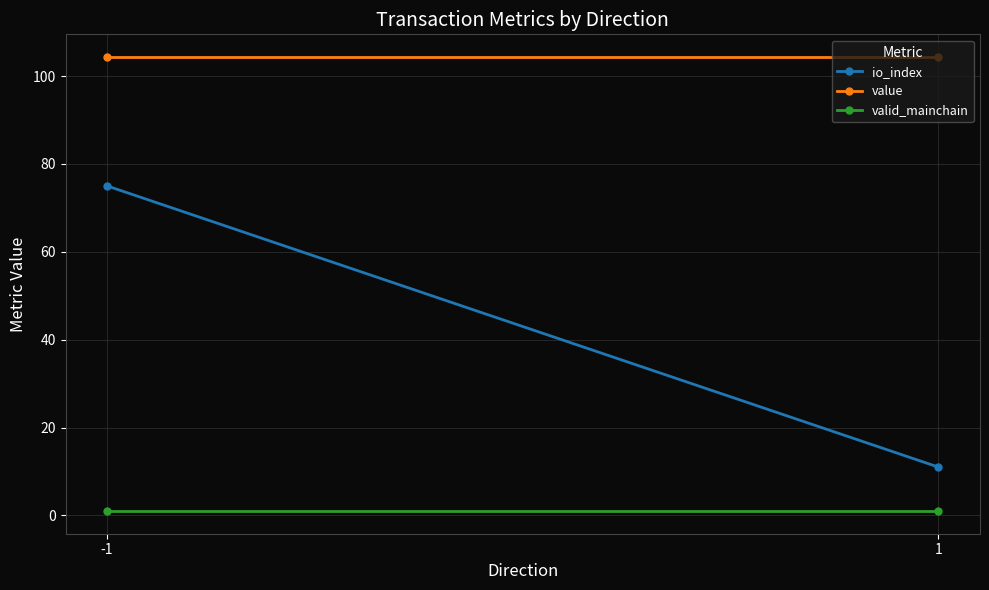

What is the value of the valid_mainchain point at the 1st from the left?

1.0